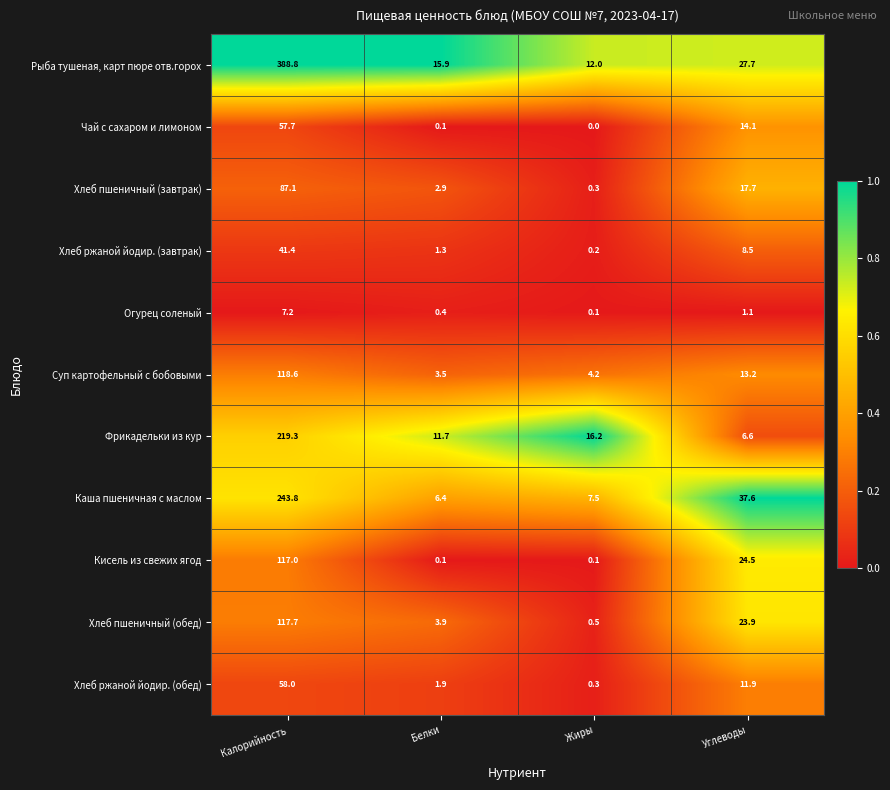

At which label does Огурец соленый first exceed 1?

Калорийность